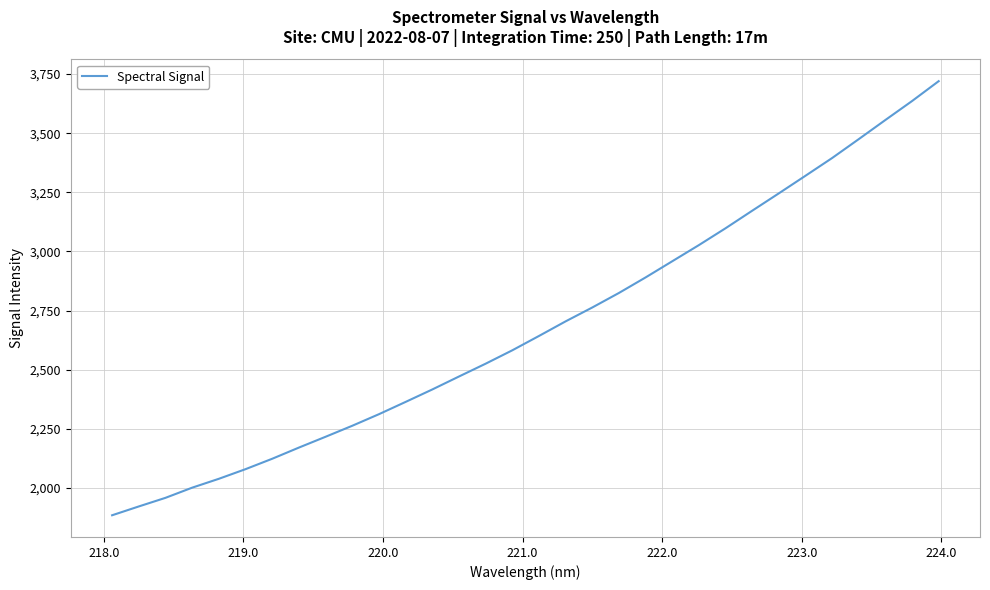

What is the difference between the maximum and minimum values?

1835.3